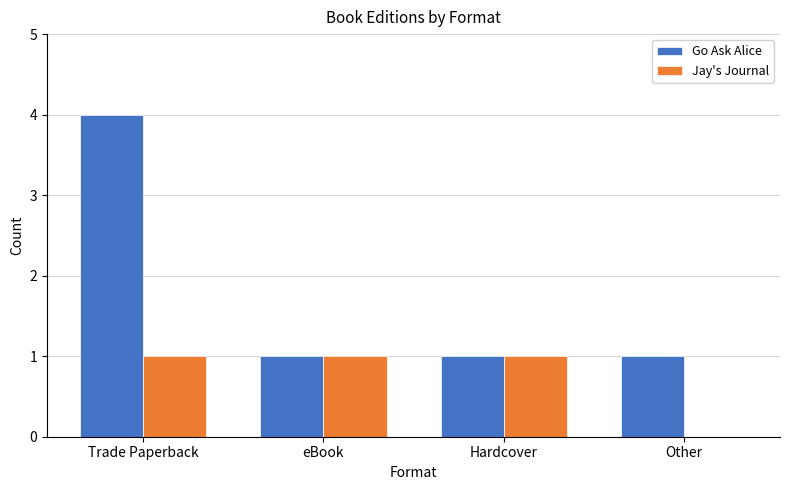

Which series has the largest total across all categories?

Go Ask Alice